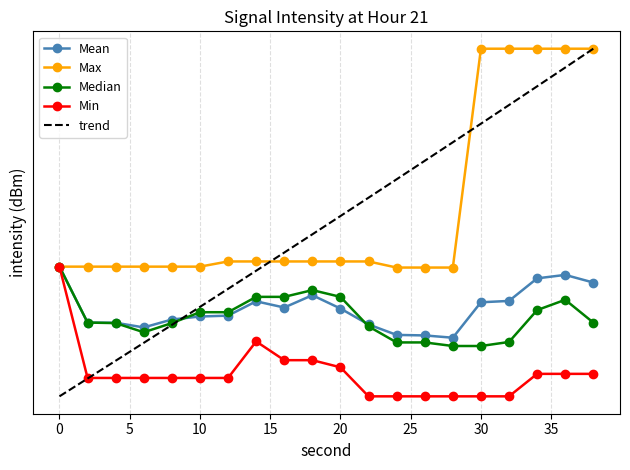

What is the maximum value shown in the chart?

-127.5